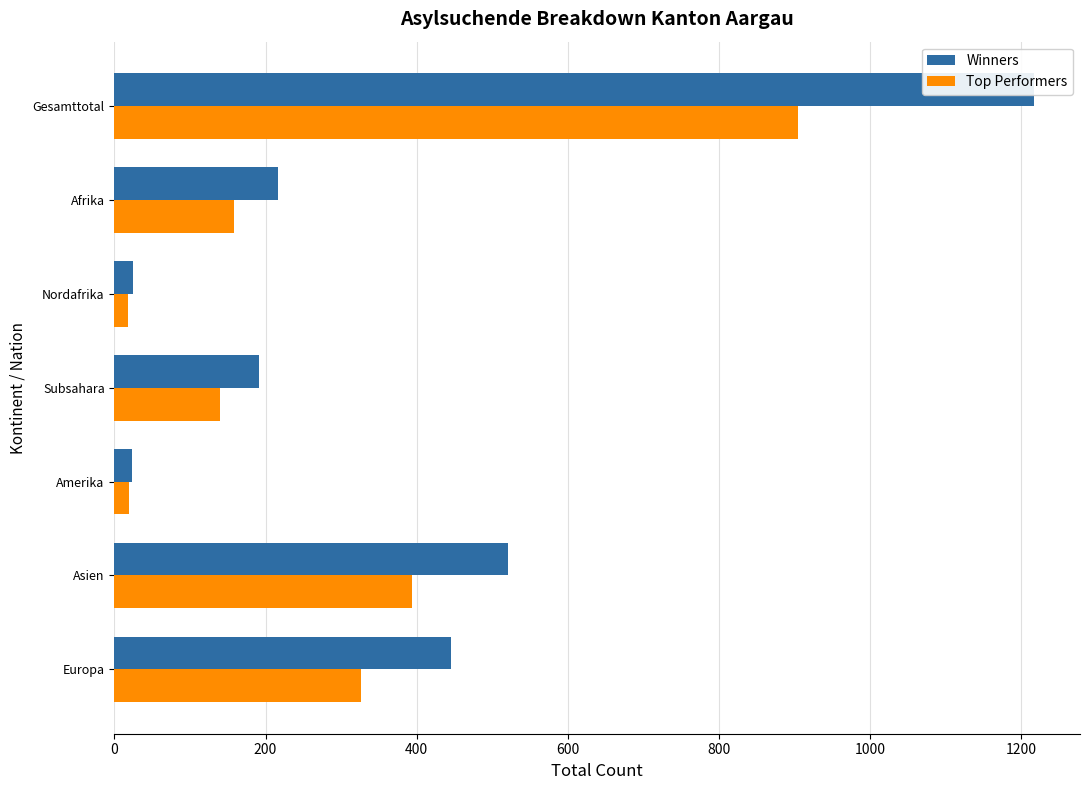

What is the difference between the second highest and minimum values in the Top Performers series?

376